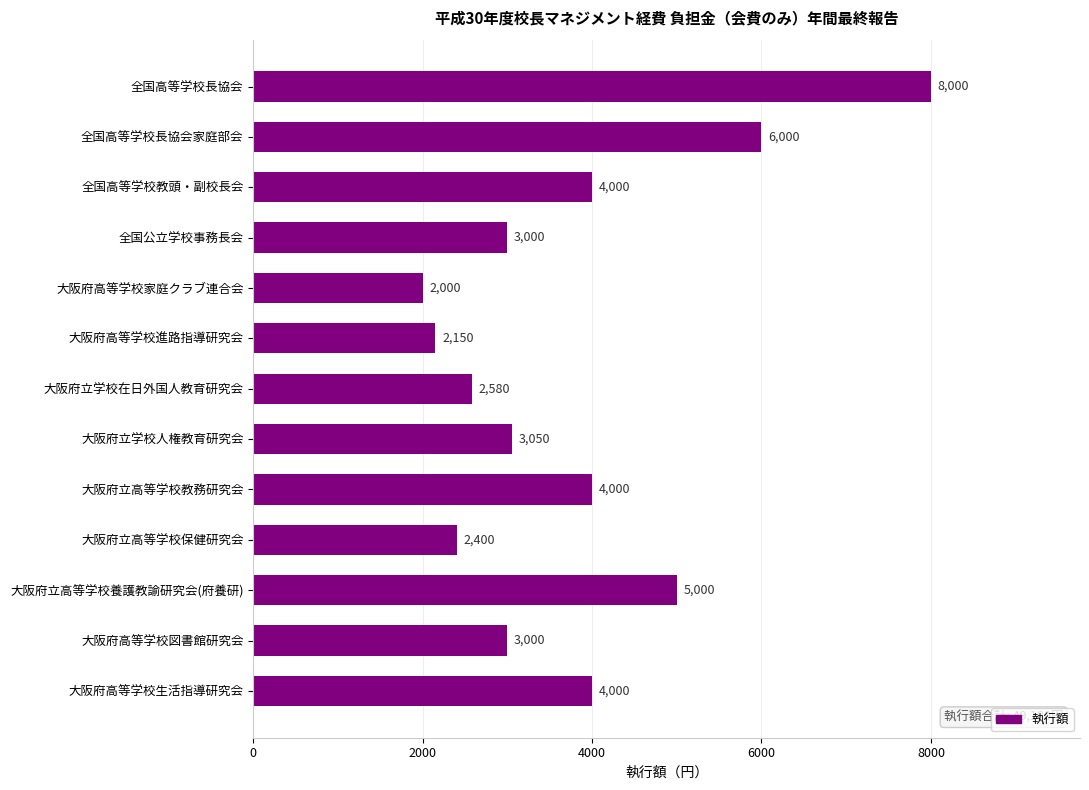

Reading top to bottom, transcribe all the data shown in this chart.

全国高等学校長協会=8000	全国高等学校長協会家庭部会=6000	全国高等学校教頭・副校長会=4000	全国公立学校事務長会=3000	大阪府高等学校家庭クラブ連合会=2000	大阪府高等学校進路指導研究会=2150	大阪府立学校在日外国人教育研究会=2580	大阪府立学校人権教育研究会=3050	大阪府立高等学校教務研究会=4000	大阪府立高等学校保健研究会=2400	大阪府立高等学校養護教諭研究会(府養研)=5000	大阪府高等学校図書館研究会=3000	大阪府高等学校生活指導研究会=4000